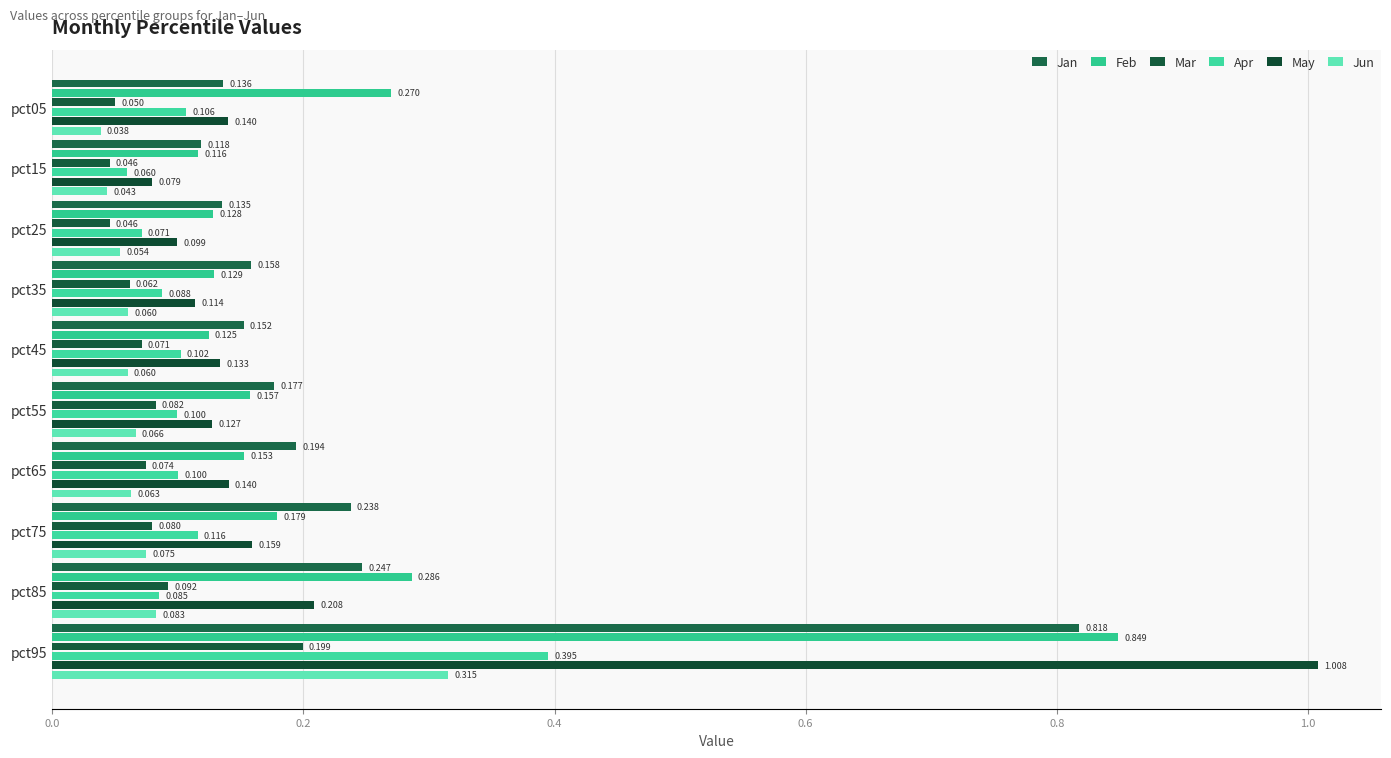

Reading right to left, extract all data points from this chart.

Jan: 0.8	0.2	0.2	0.2	0.2	0.2	0.2	0.1	0.1	0.1
Feb: 0.8	0.3	0.2	0.2	0.2	0.1	0.1	0.1	0.1	0.3
Mar: 0.2	0.1	0.1	0.1	0.1	0.1	0.1	0.0	0.0	0.1
Apr: 0.4	0.1	0.1	0.1	0.1	0.1	0.1	0.1	0.1	0.1
May: 1.0	0.2	0.2	0.1	0.1	0.1	0.1	0.1	0.1	0.1
Jun: 0.3	0.1	0.1	0.1	0.1	0.1	0.1	0.1	0.0	0.0